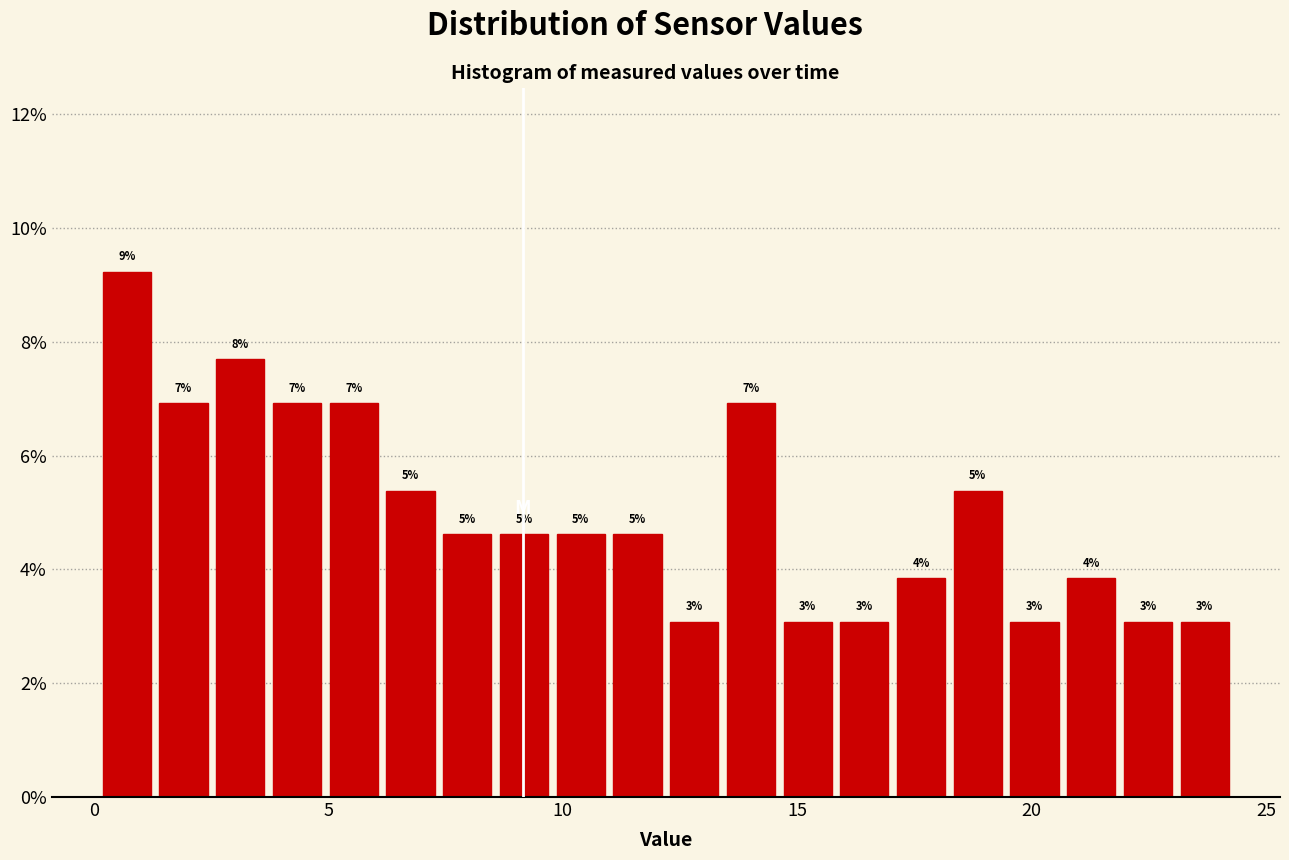

Around what value on the x-axis is the tallest bar? Give the approximate position of its centre, as read against the axis.

0.5